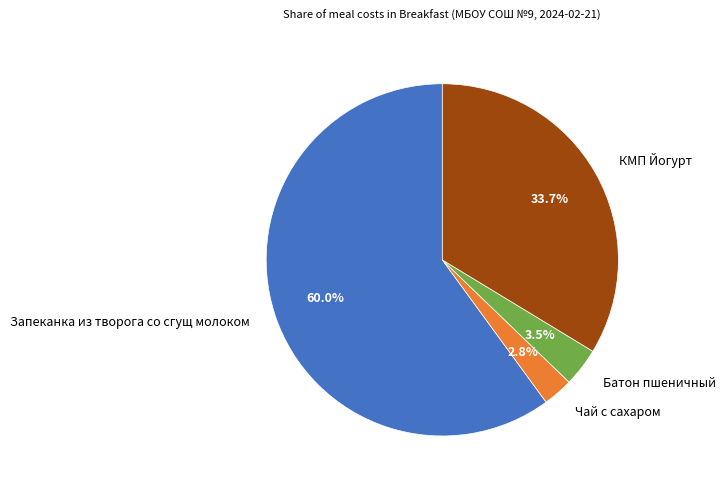

Between Запеканка из творога со сгущ молоком and КМП Йогурт, which is larger?

Запеканка из творога со сгущ молоком